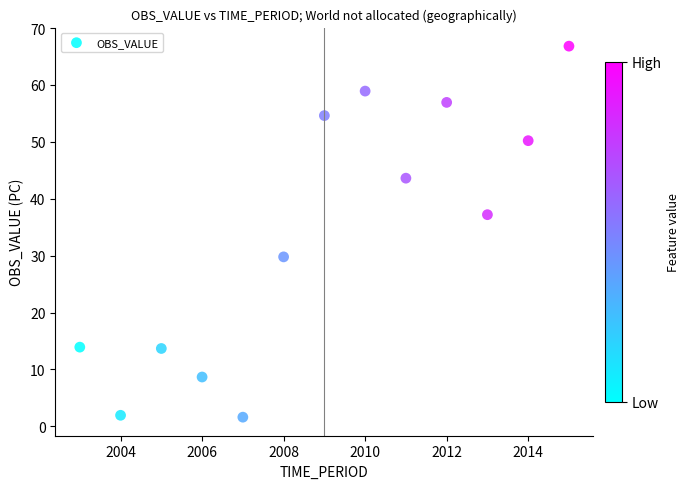

What is the range of X values (max minus min)?

12.0